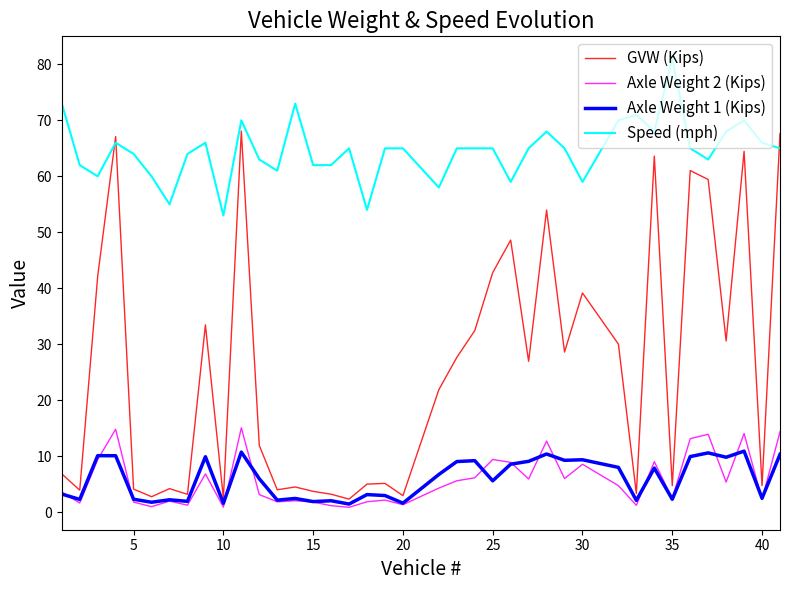

Which series has the largest range (max minus min)?

GVW (Kips)